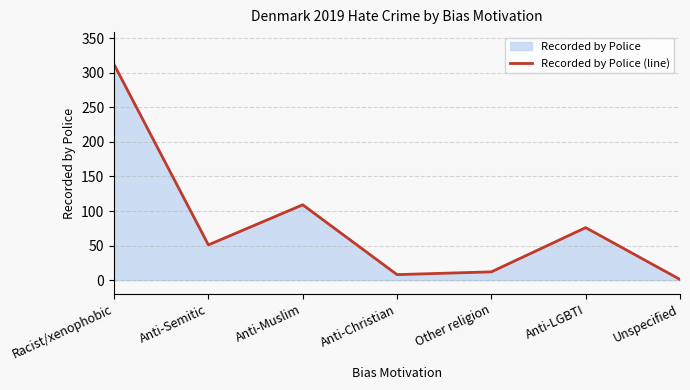

What is the ratio of the value at Anti-Semitic to the value at Anti-LGBTI?

0.7